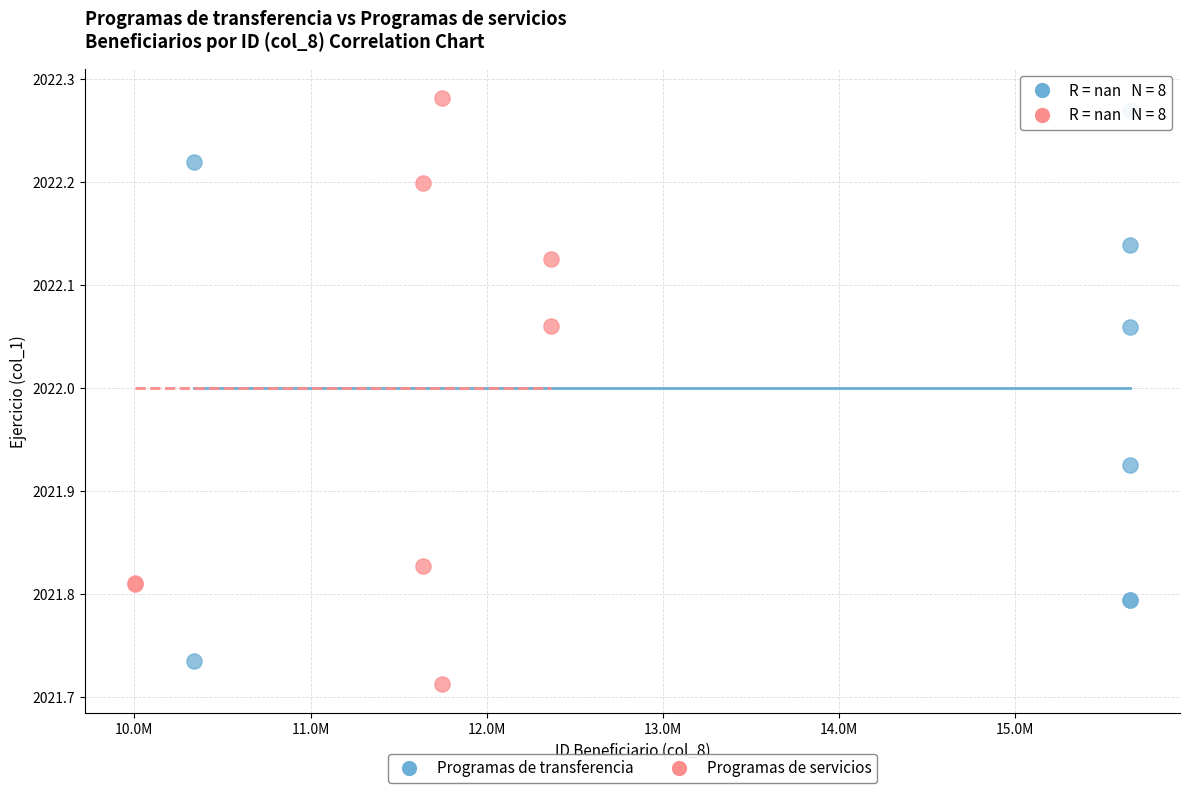

Which series has the largest Y range (max minus min)?

Programas de servicios